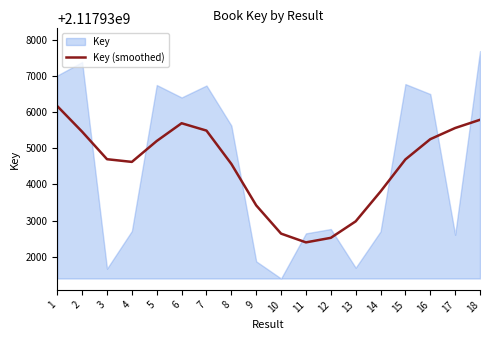

Reading left to right, list all the values displayed in this chart.

1=2117936171.0	2=2117935461.6	3=2117934700.2	4=2117934625.5	5=2117935204.8	6=2117935696.7	7=2117935492.8	8=2117934569.8	9=2117933421.1	10=2117932638.4	11=2117932395.9	12=2117932521.6	13=2117932978.2	14=2117933805.0	15=2117934693.9	16=2117935255.0	17=2117935564.1	18=2117935792.4